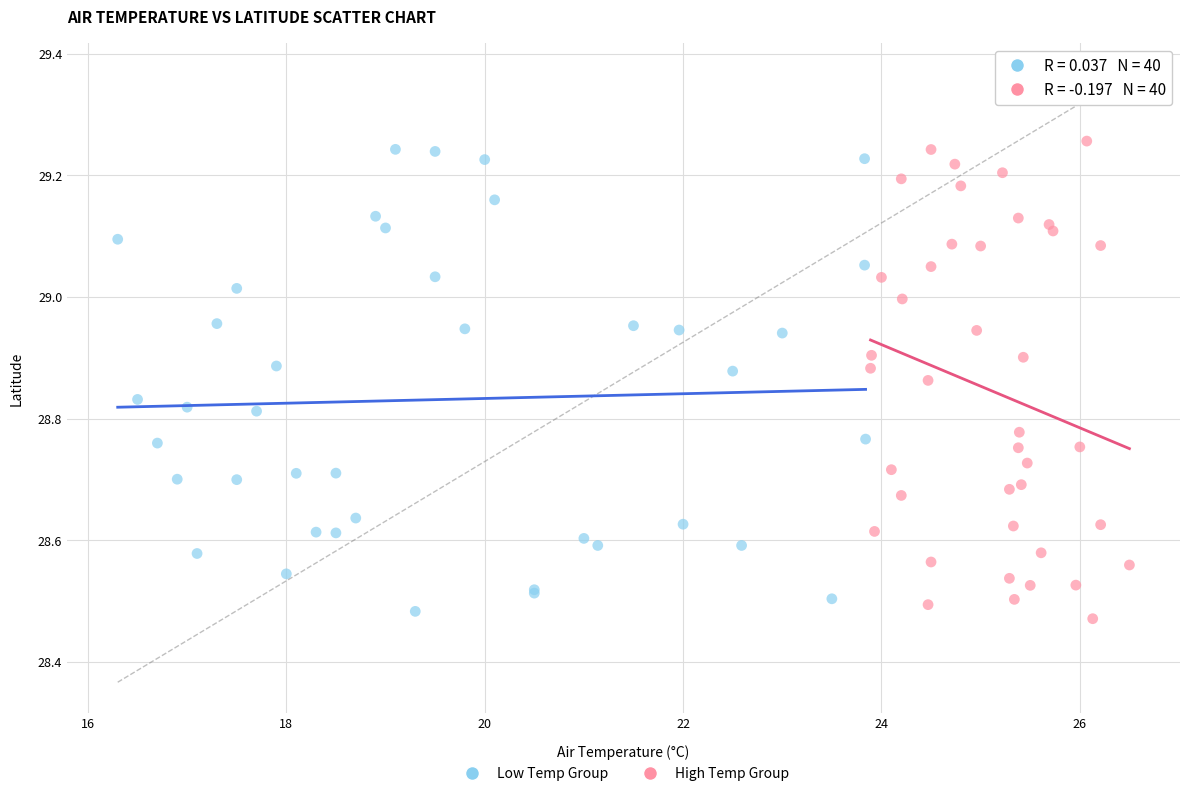

Which series reaches the minimum Y coordinate?

High Temp Group